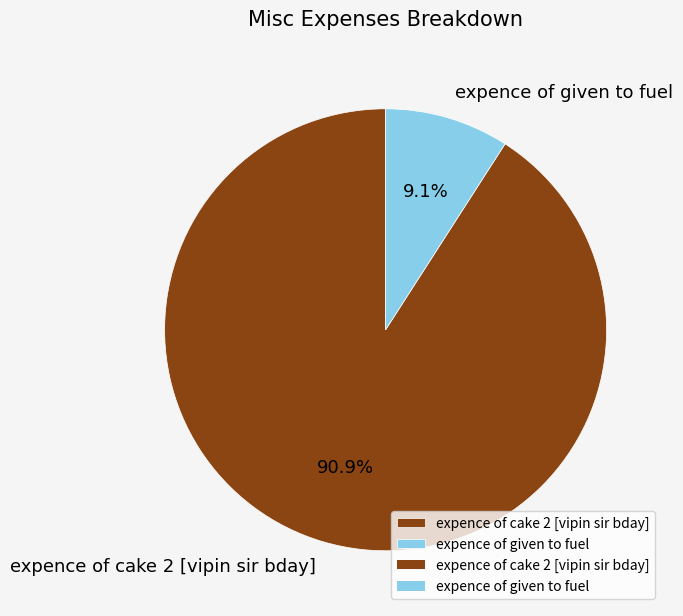

Between expence of cake 2 [vipin sir bday] and expence of given to fuel, which is larger?

expence of cake 2 [vipin sir bday]